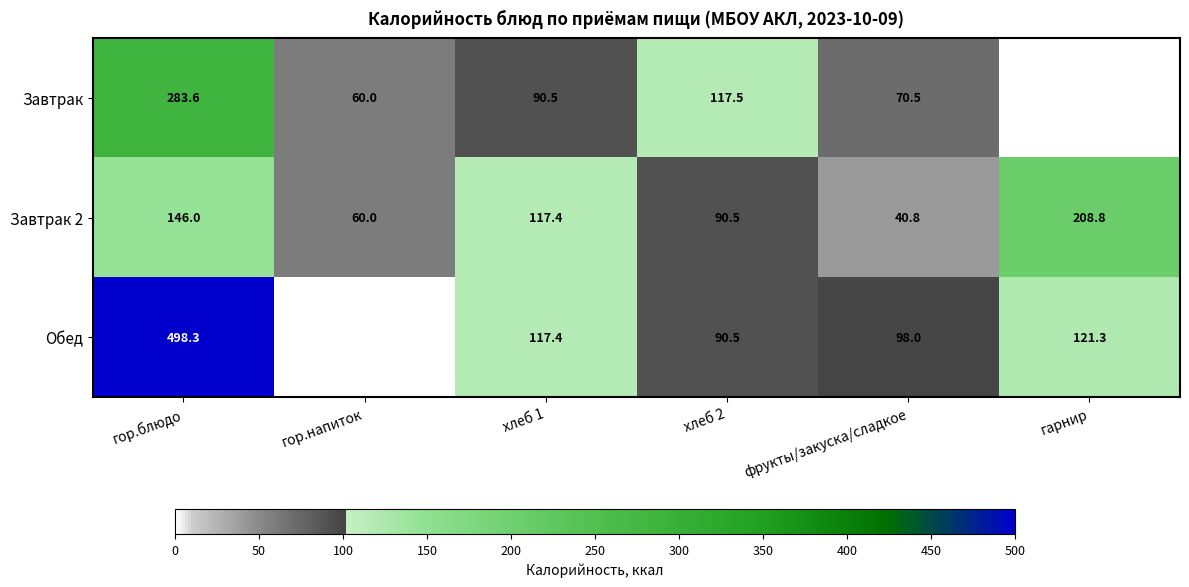

How many data points in Завтрак 2 are less than 117?

3